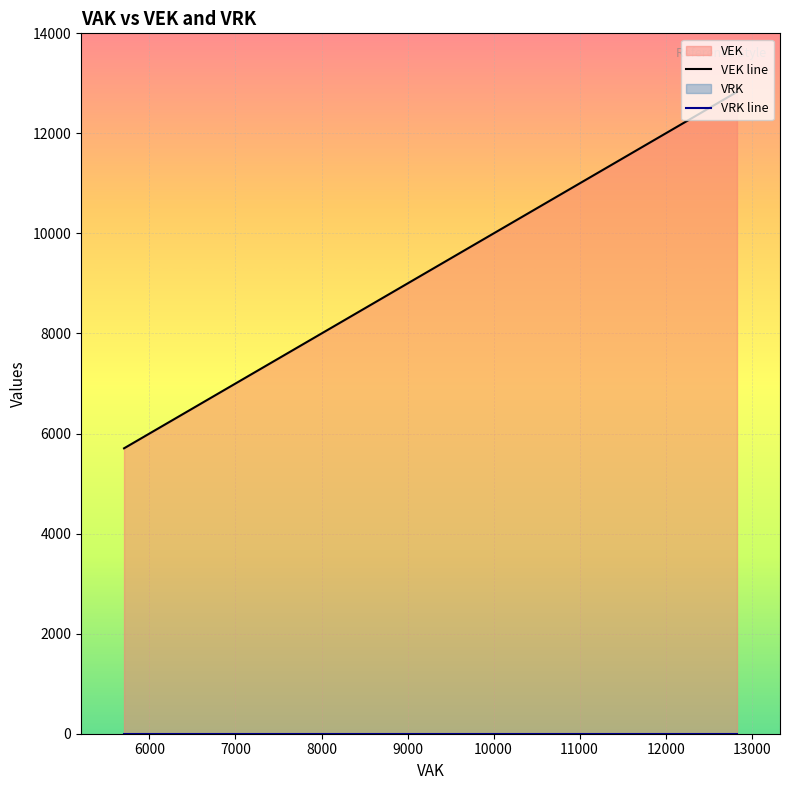

Reading left to right, extract all data points from this chart.

VEK line: 5705	5853	5853	5853	8613	8829	8829	8829	8829	8829	8829	9099	9129	9129	9129	9129	9129	9129	12829	12829
VRK line: 0	0	0	0	0	0	0	0	0	0	0	0	0	0	0	0	0	0	0	0